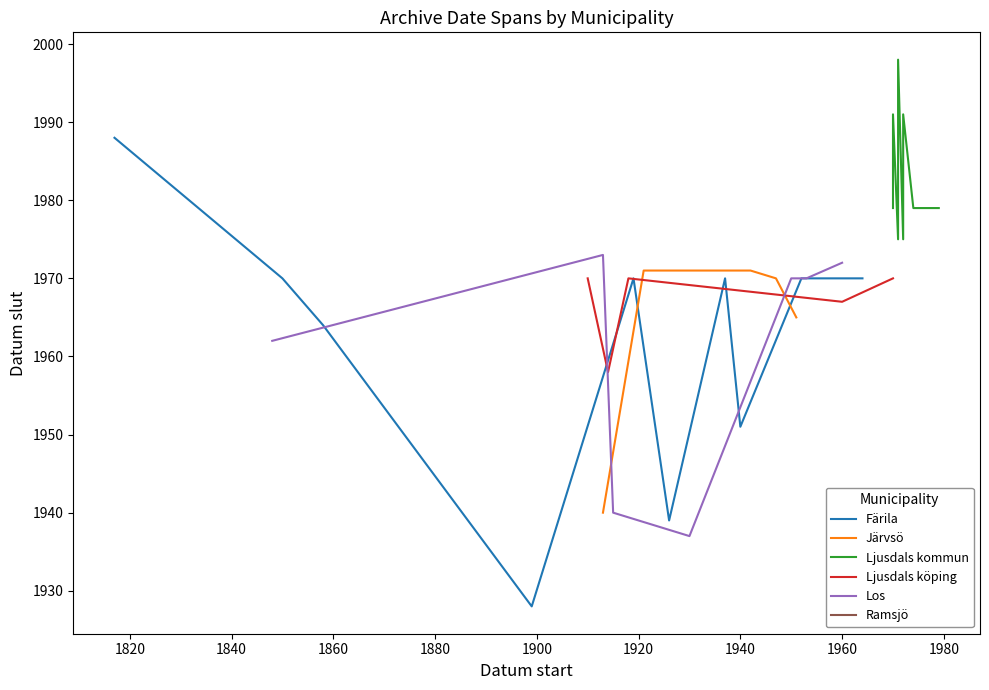

The value of Los at 1860 is 3163. True or false?

False